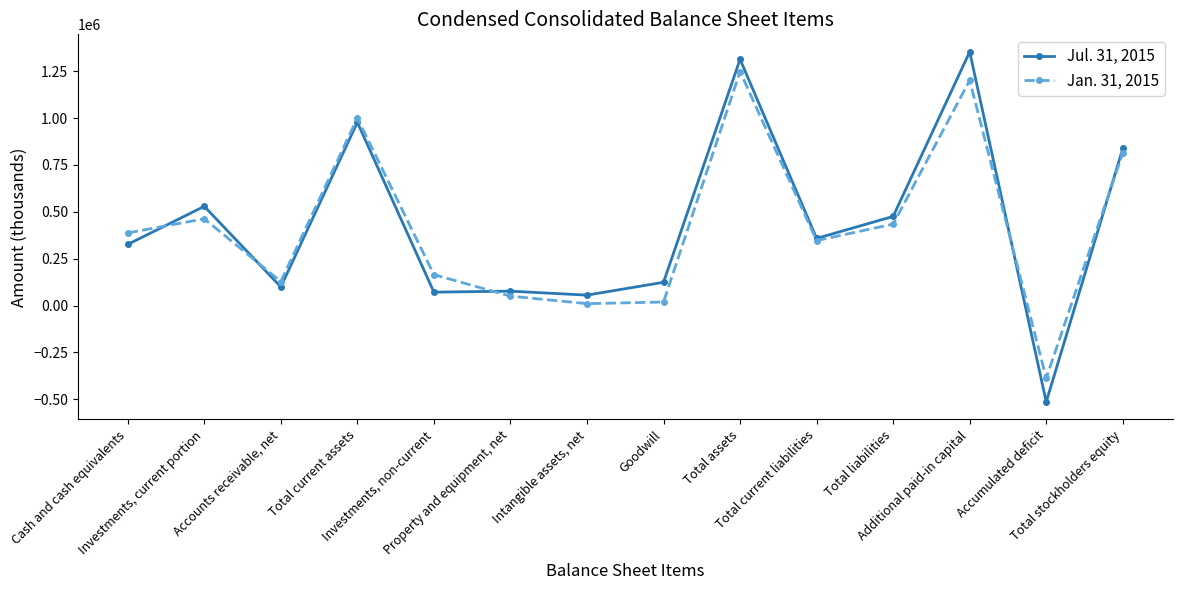

True or false: Jan. 31, 2015 and Jul. 31, 2015 cross at least once.

True